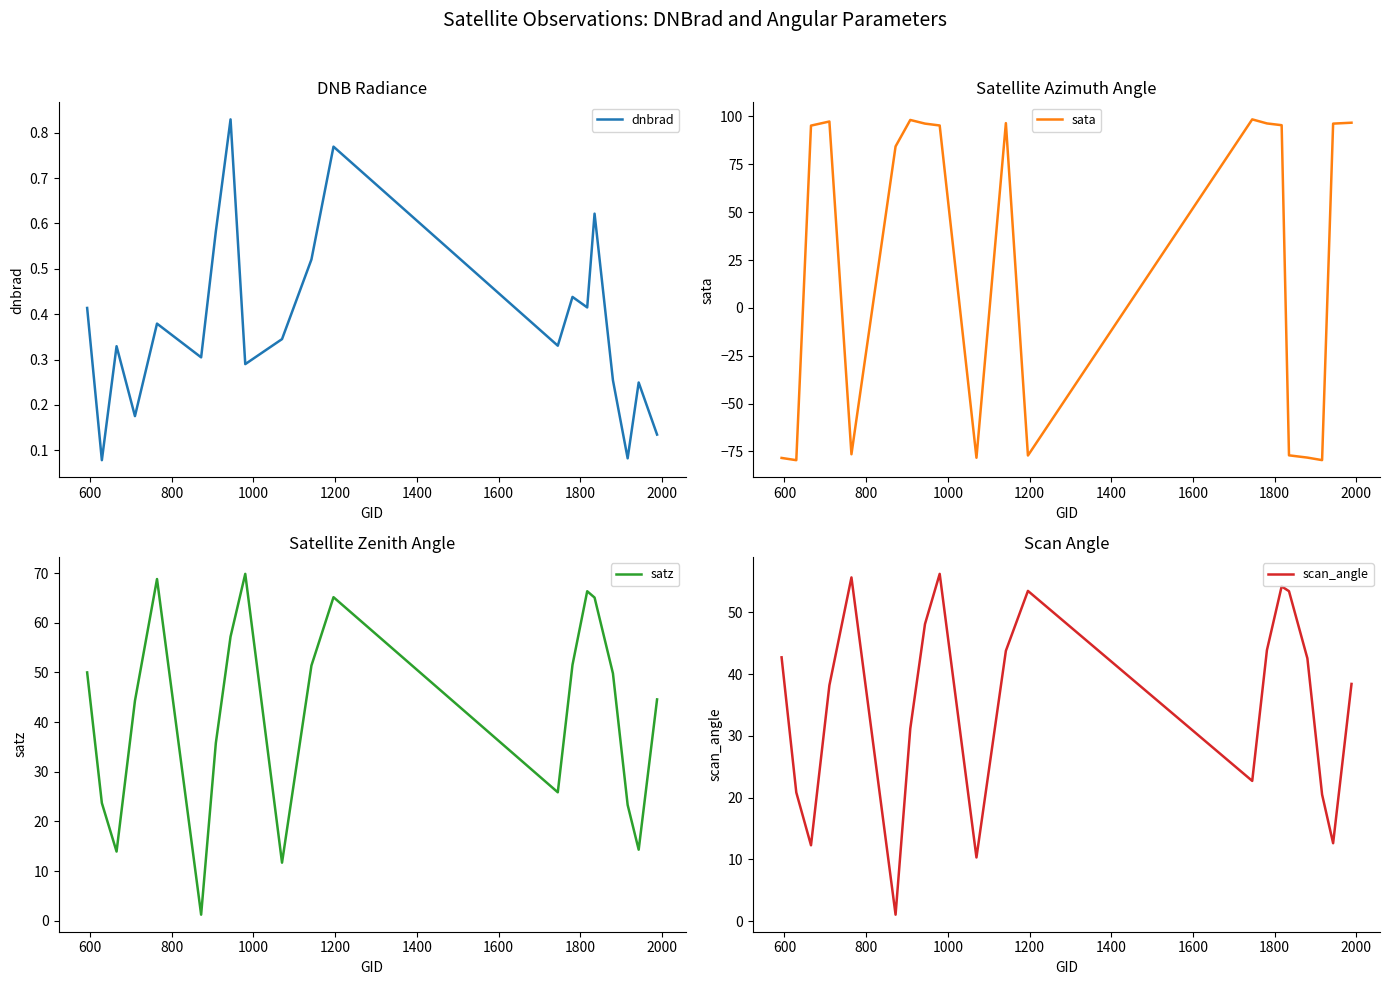

What are all the series names shown in the legend?

dnbrad, sata, satz, scan_angle